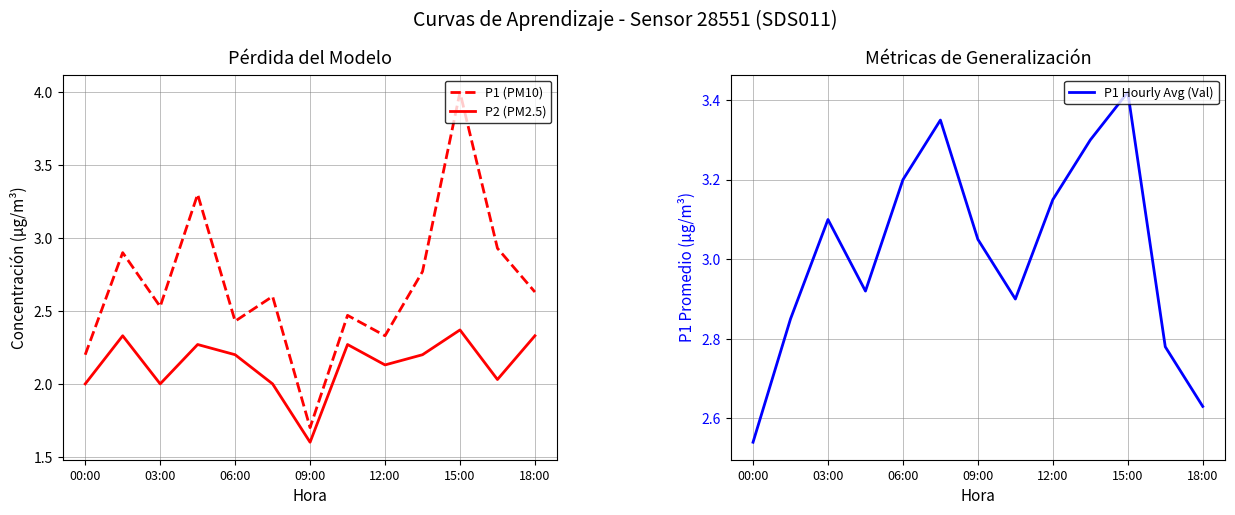

In P1 Hourly Avg (Val), how many points are lower than both neighbors (excluding endpoints)?

2